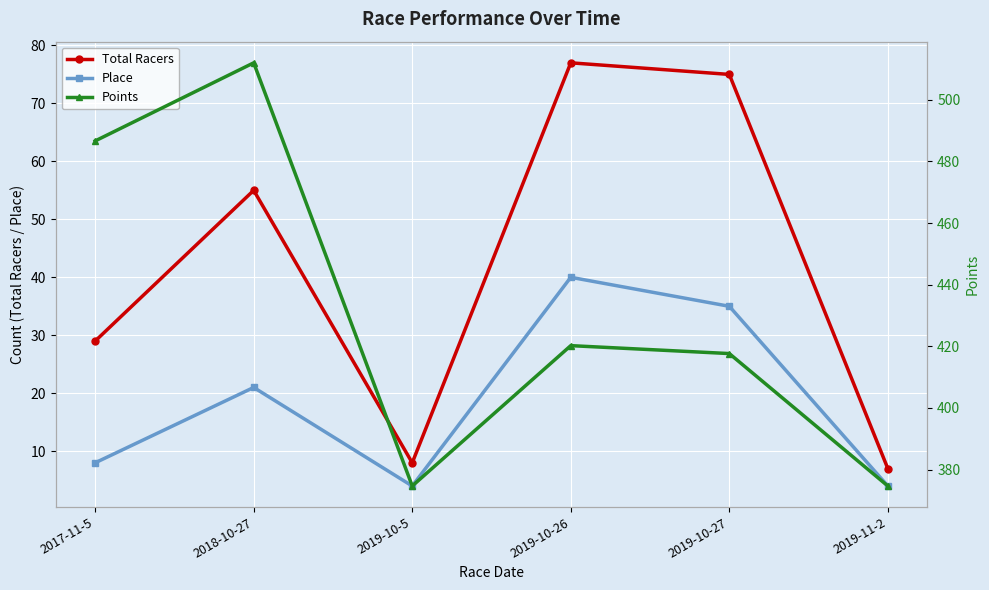

Reading left to right, transcribe all the data shown in this chart.

Total Racers: 29.0	55.0	8.0	77.0	75.0	7.0
Place: 8.0	21.0	4.0	40.0	35.0	4.0
Points: 486.7	512.0	374.7	420.2	417.6	374.7